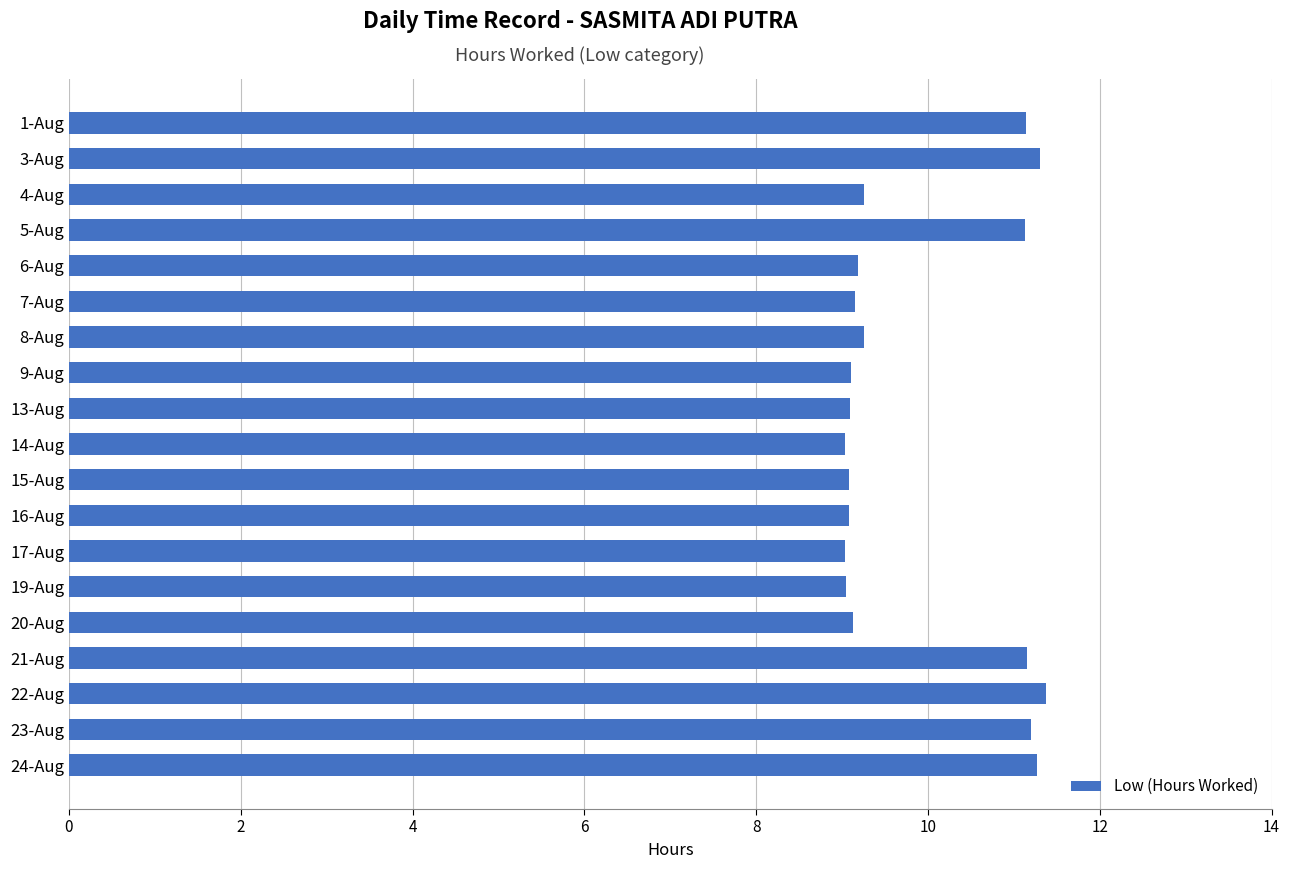

What is the greatest value displayed?

11.4